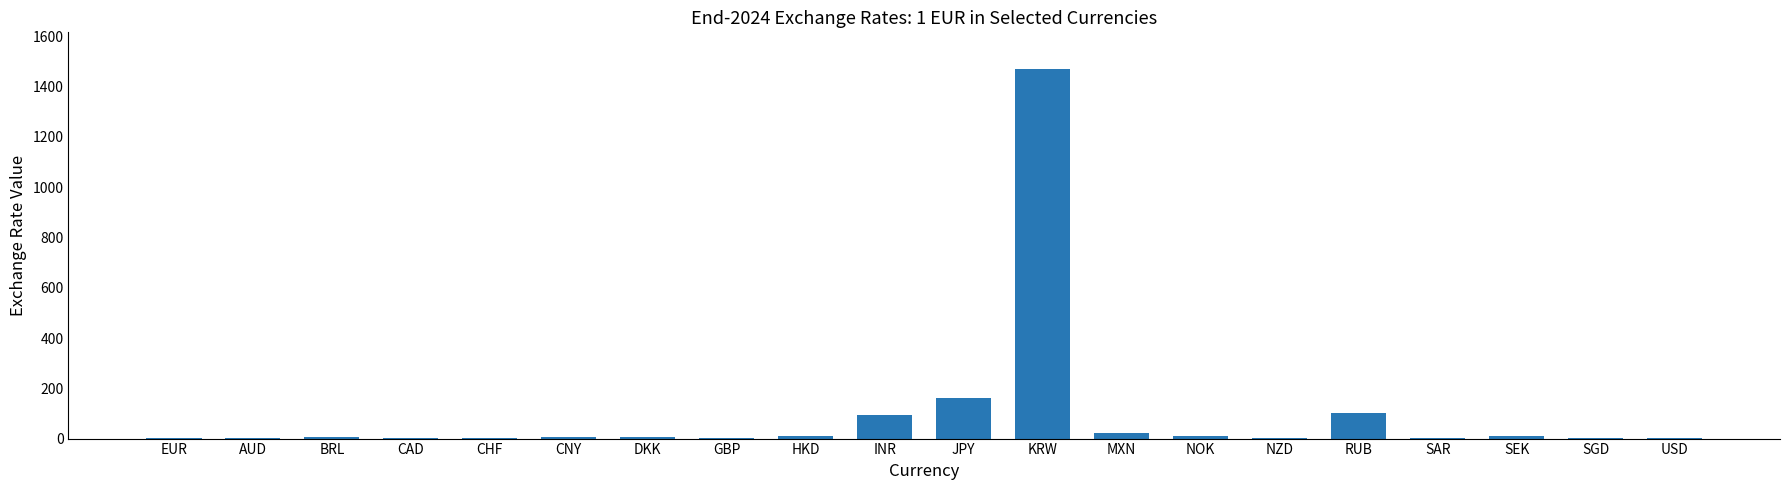

What is the sum of all values?

1915.4